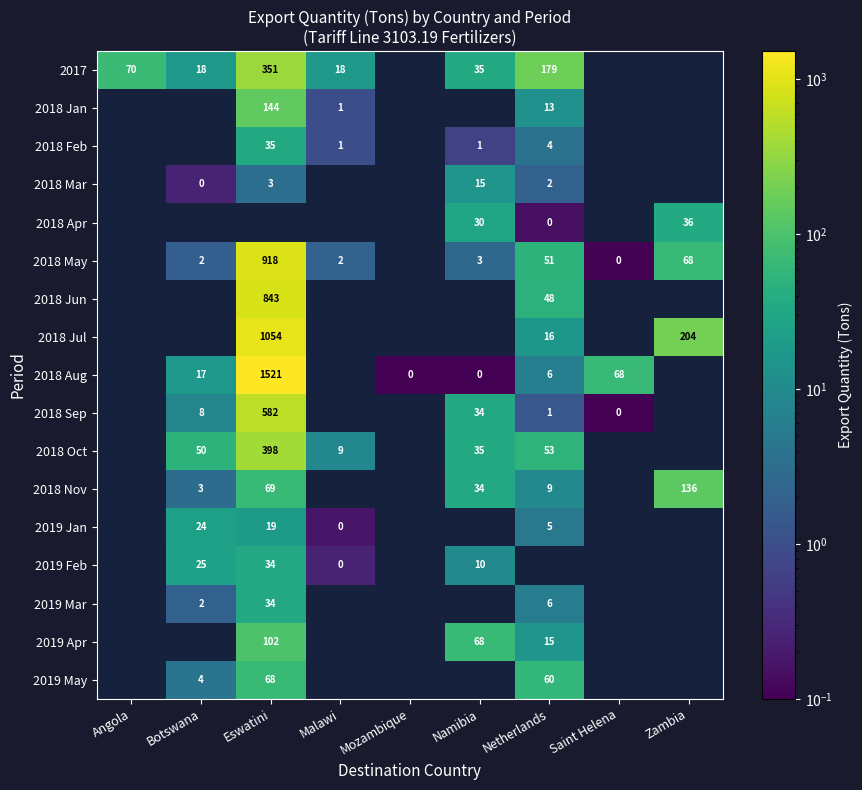

True or false: 2019 Mar has a value of 6.0 at Netherlands.

True